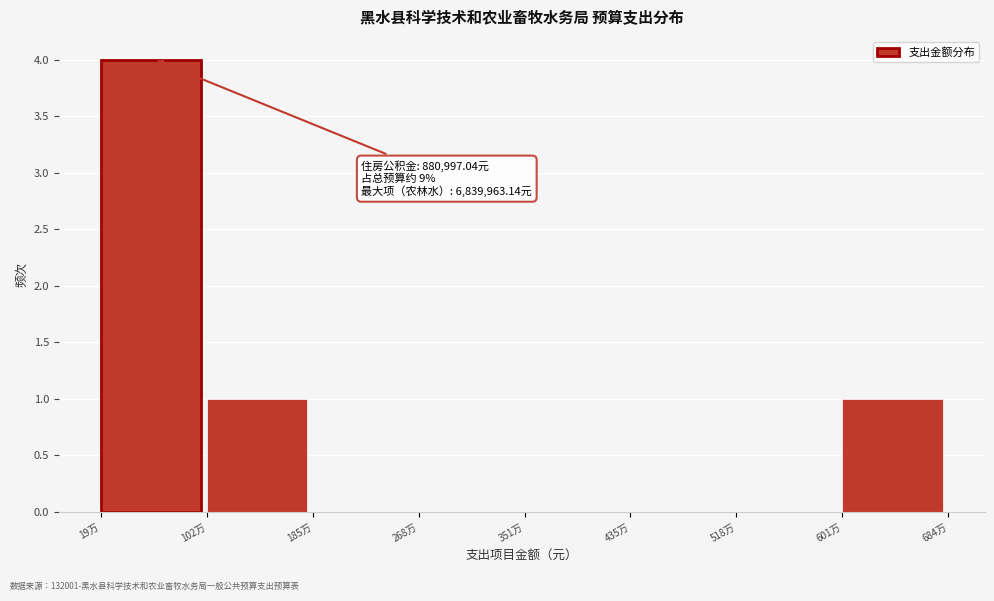

Reading right to left, extract all data points from this chart.

601万=1	518万=0	435万=0	351万=0	268万=0	185万=0	102万=1	19万=4